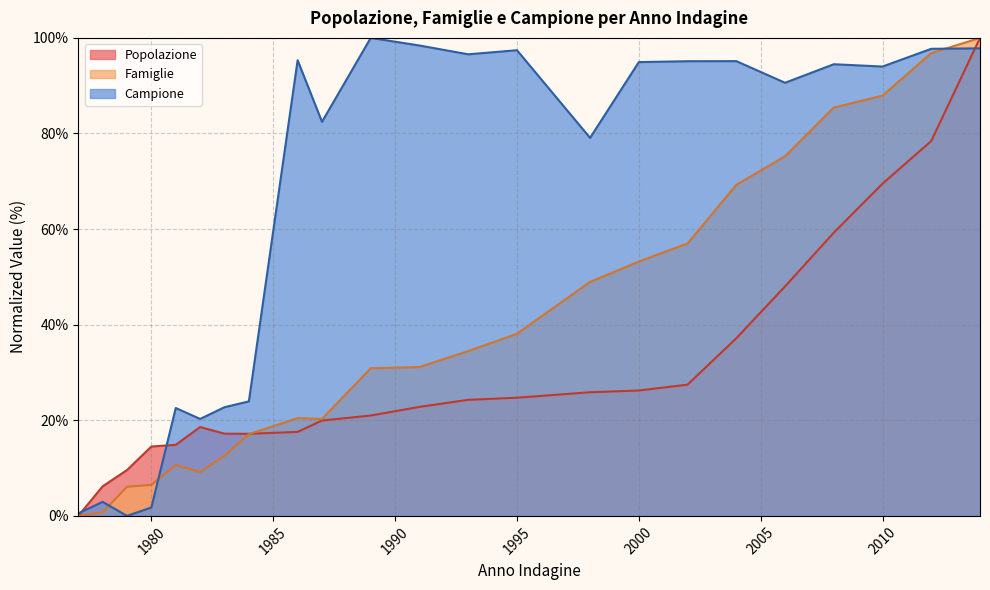

Between which two adjacent categories do Famiglie and Popolazione first intersect?

1984 and 1986